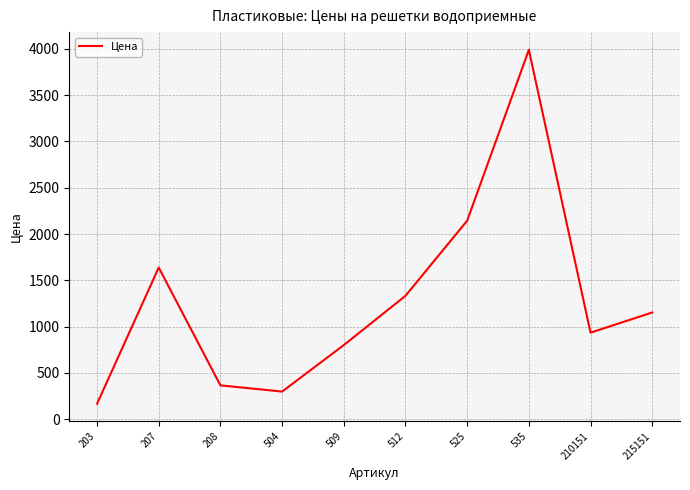

Where is the data nearest to the value 2078?

525